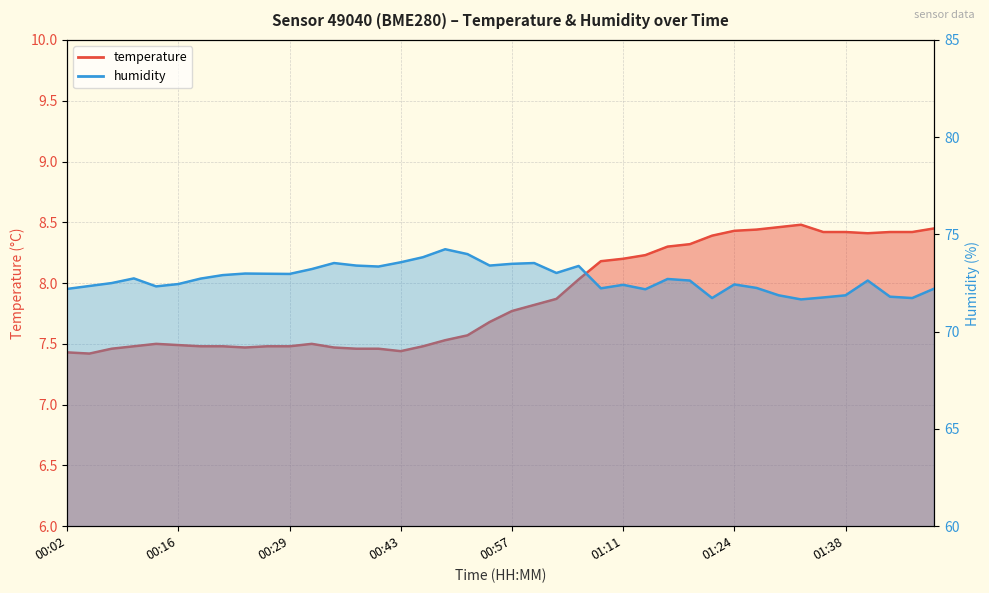

How many series are shown in this chart?

2